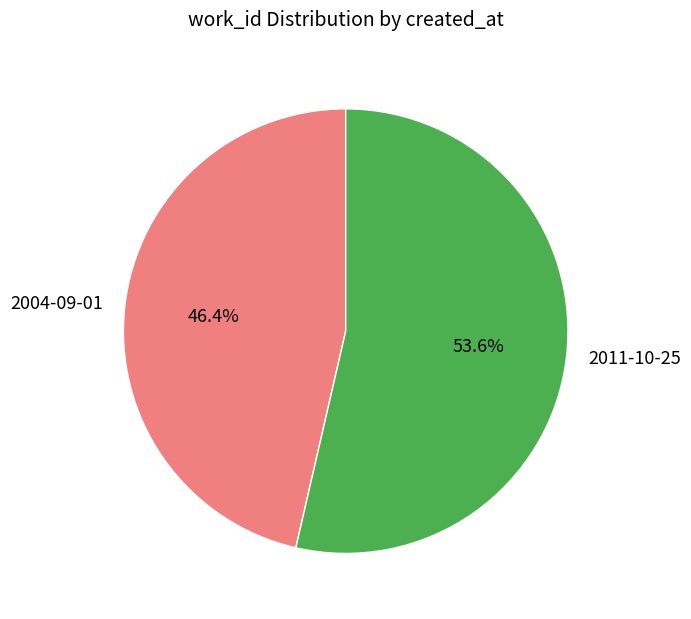

True or false: 2004-09-01 accounts for 46% of the total.

True